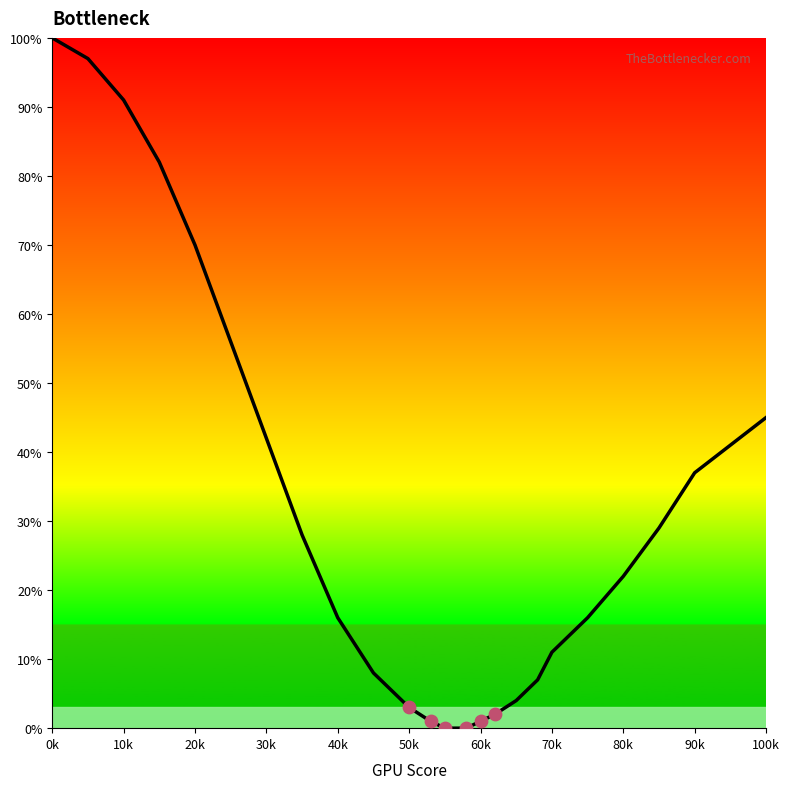

What is the maximum value shown in the chart?

100